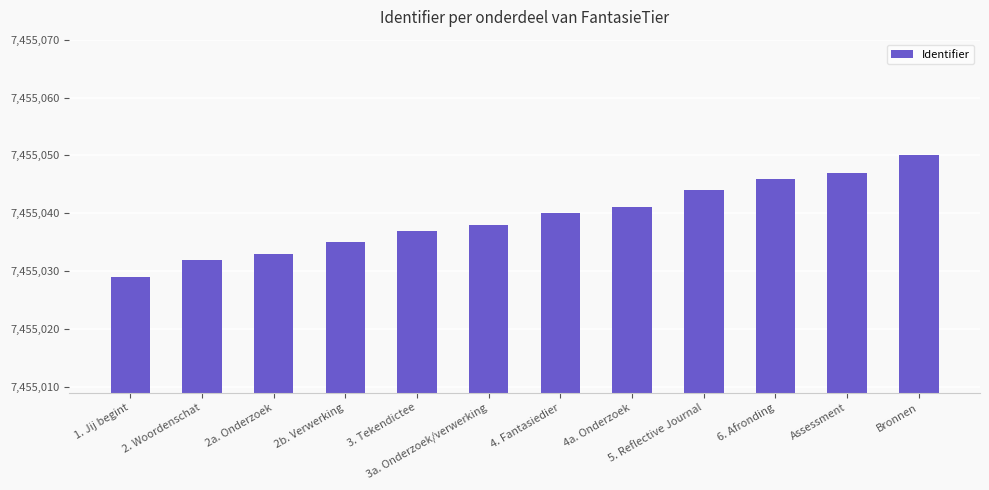

Which has a higher value, 3a. Onderzoek/verwerking or 4. Fantasiedier?

4. Fantasiedier